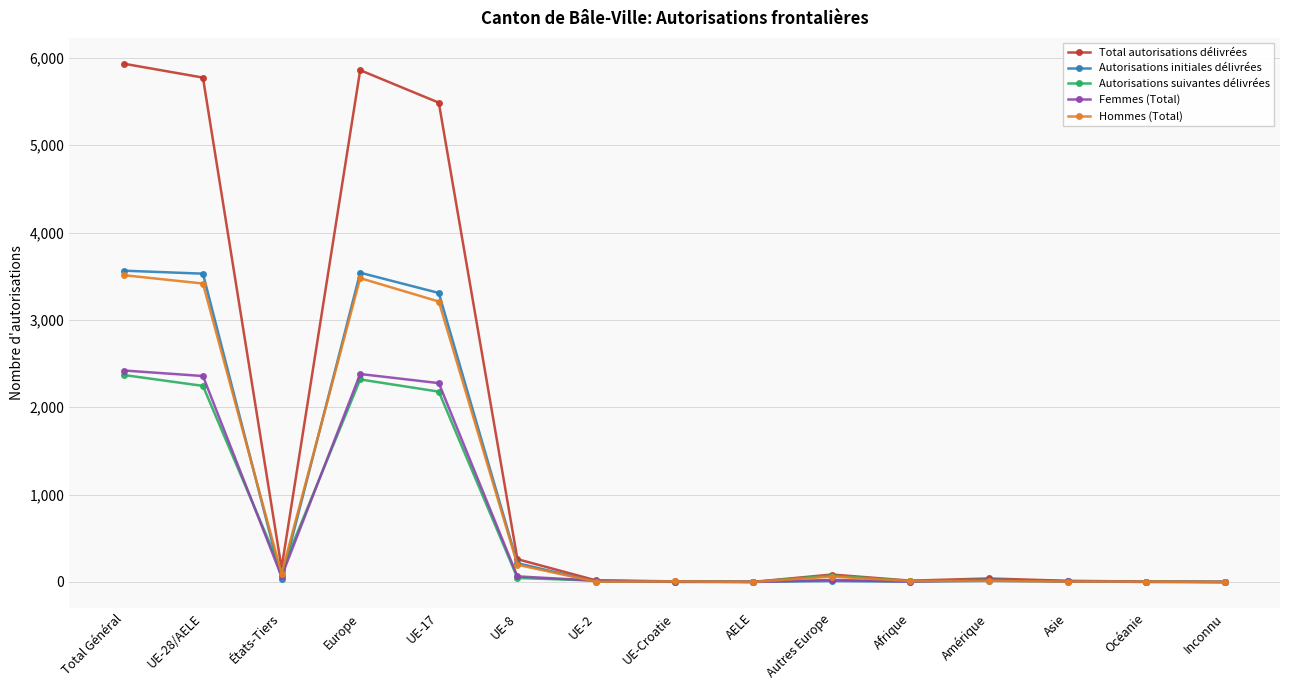

How many values in the Autorisations suivantes délivrées series are below 27?

7